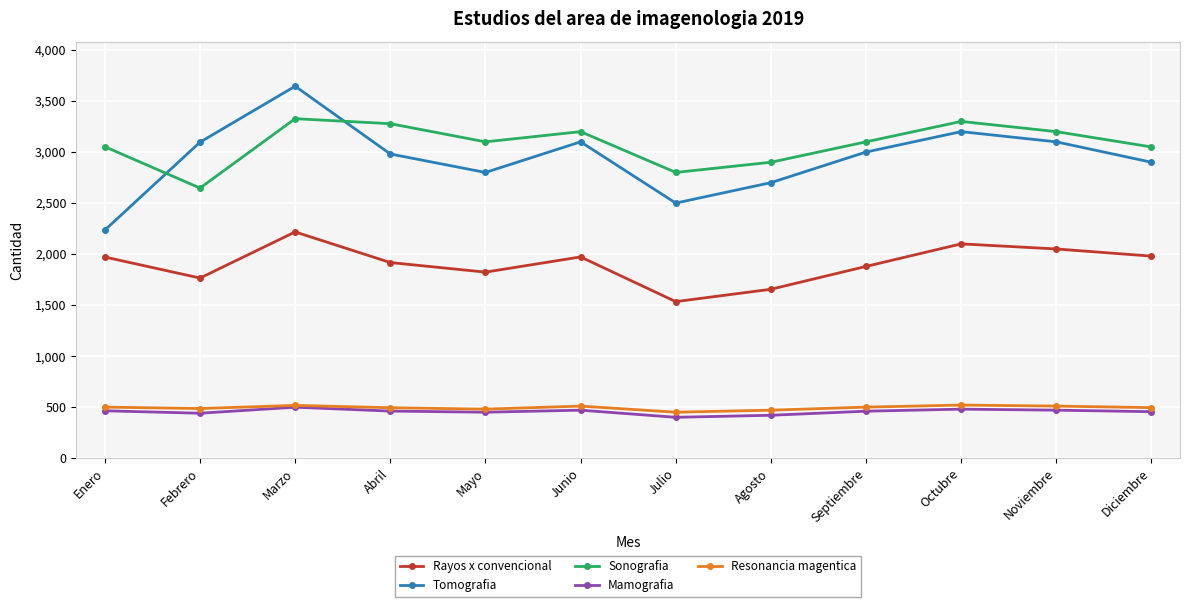

Count the number of data series in this chart.

5